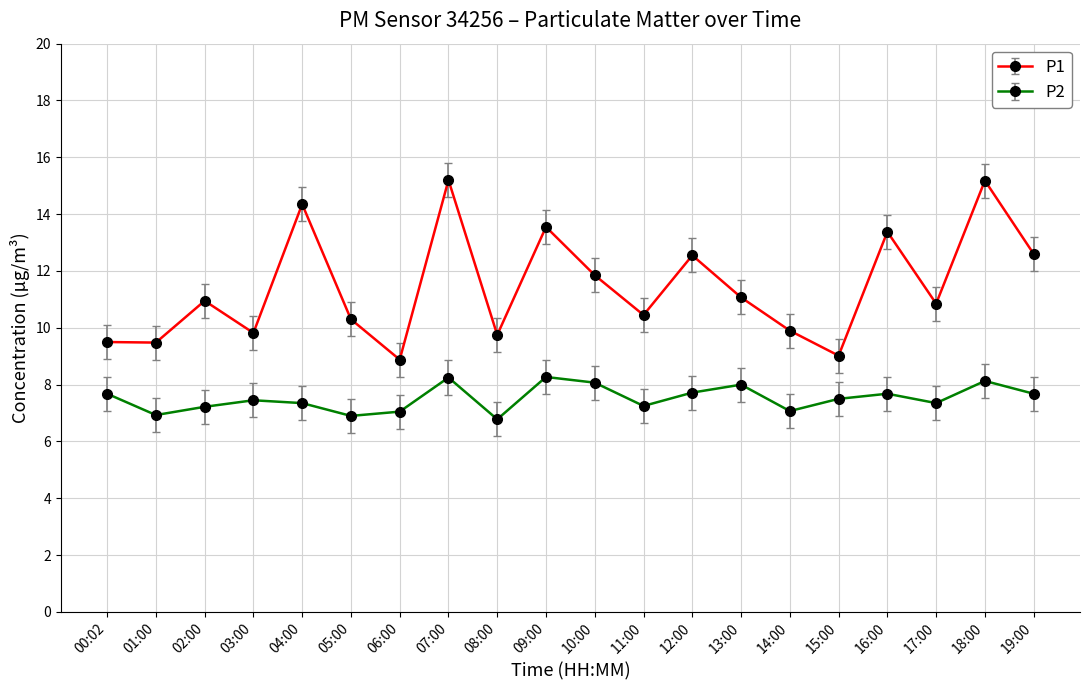

In P1, how many points are higher than both neighbors (excluding endpoints)?

7